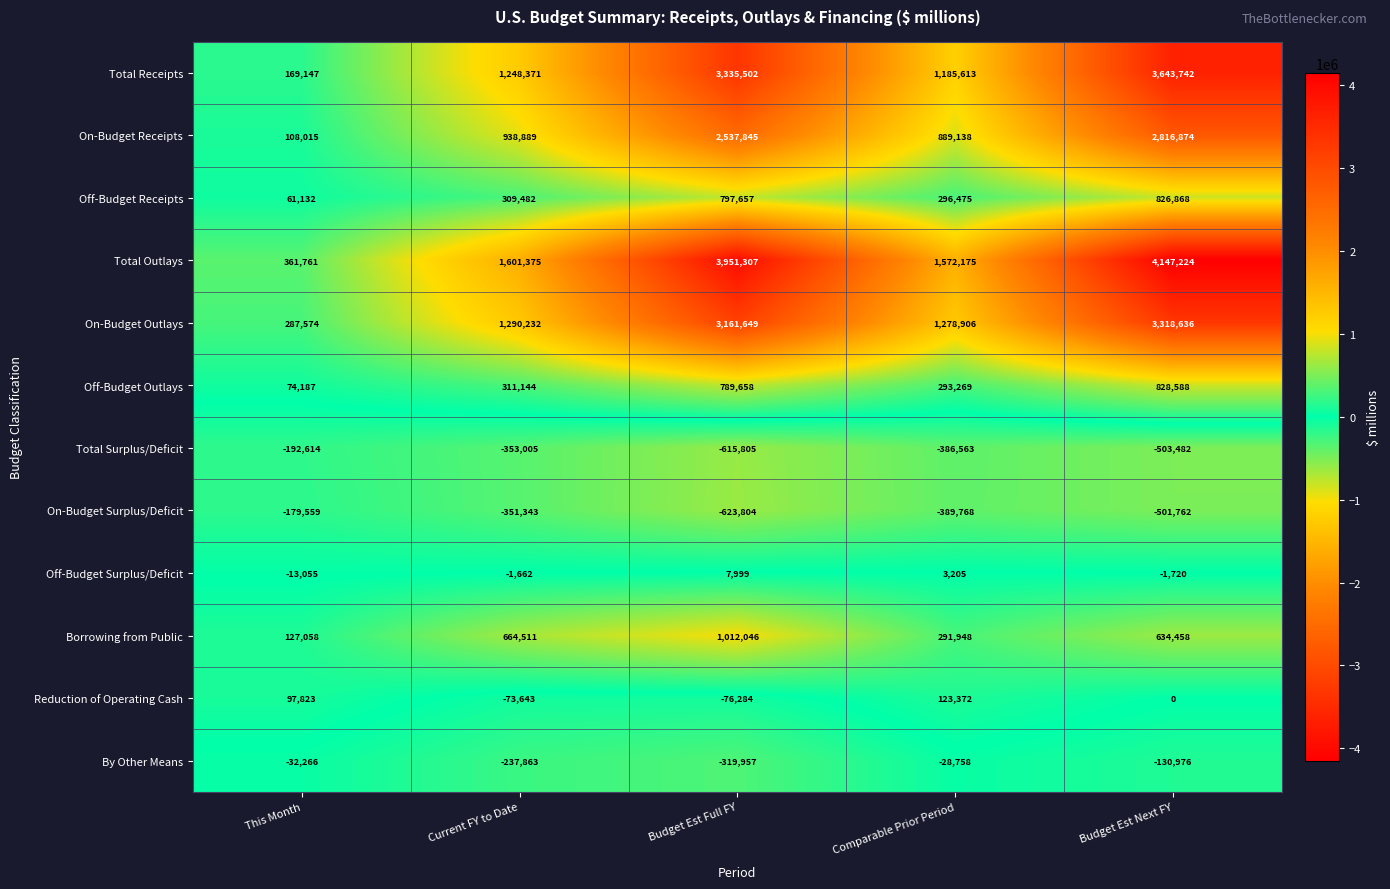

How many distinct data groups are displayed?

12